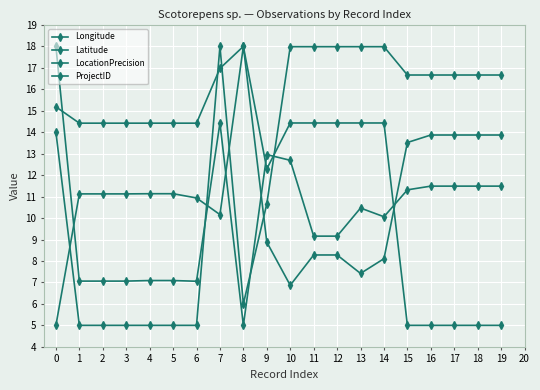

How many data points in ProjectID are less than 14?

6